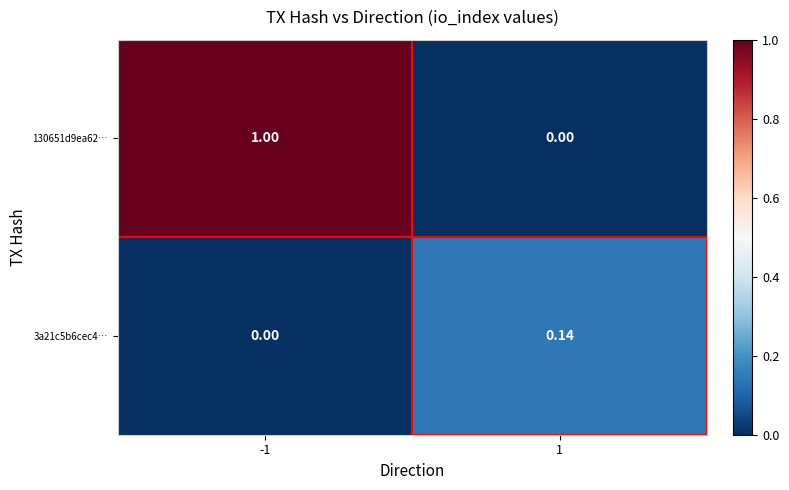

Is the value of 3a21c5b6cec4… at -1 greater than the value of 130651d9ea62… at -1?

No